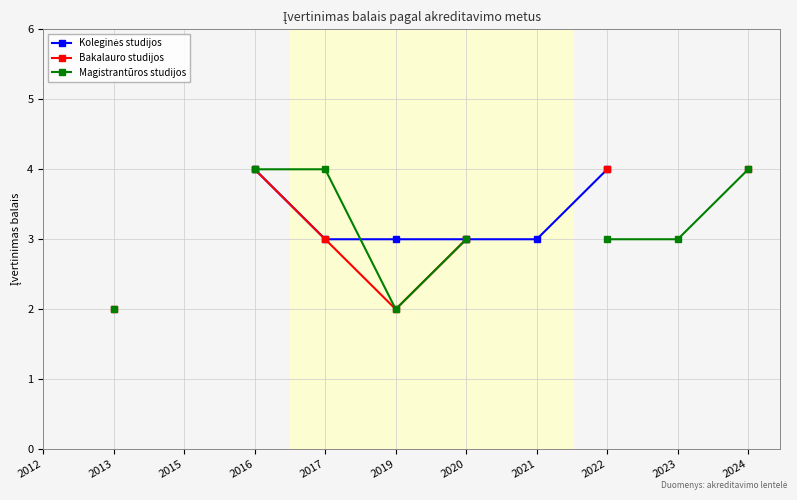

What is the value of the Bakalauro studijos point at the 11th from the left?

4.0